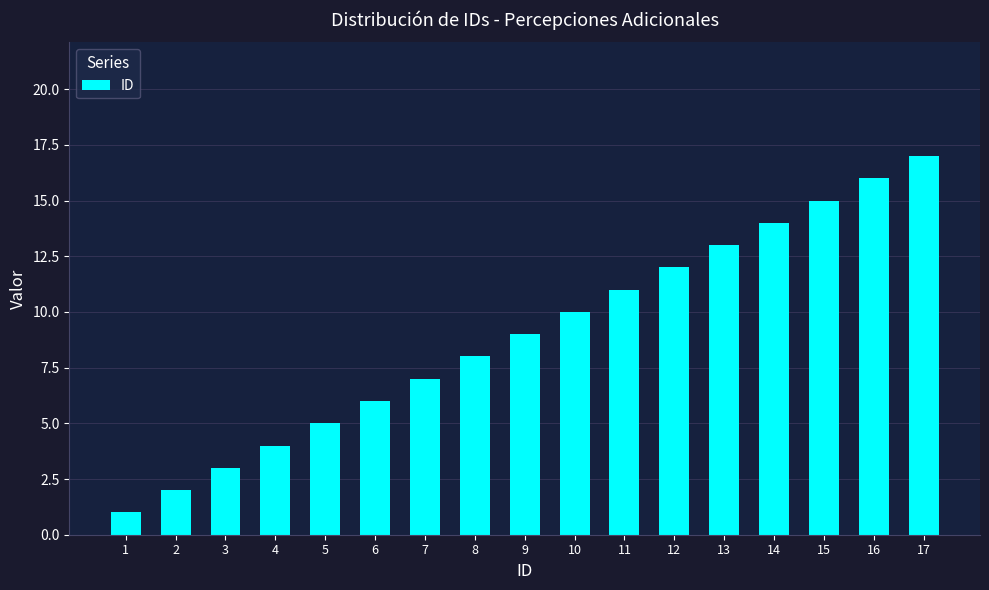

How many bars are there in total?

17